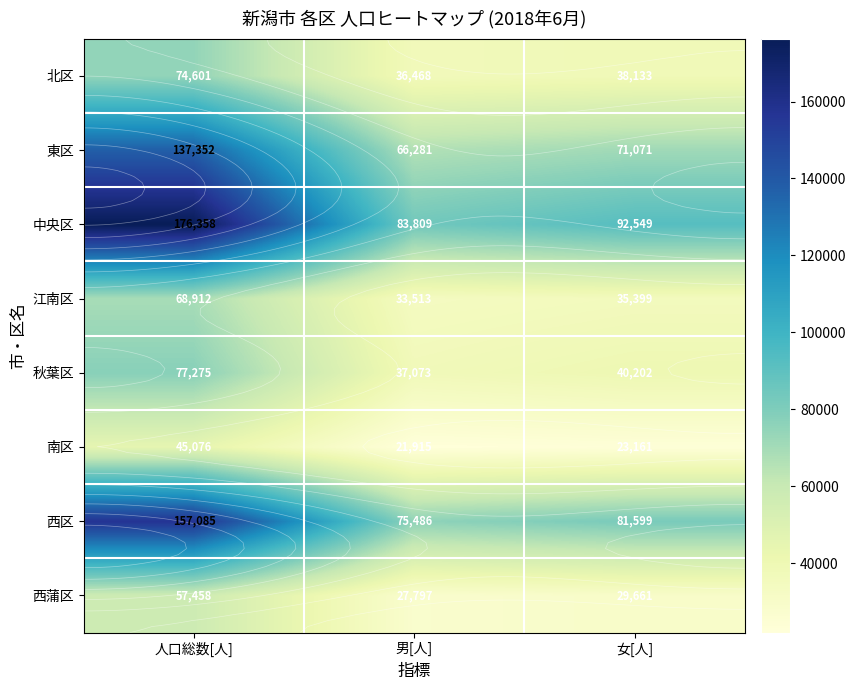

What is the approximate value of 中央区 at 男[人]?

83809